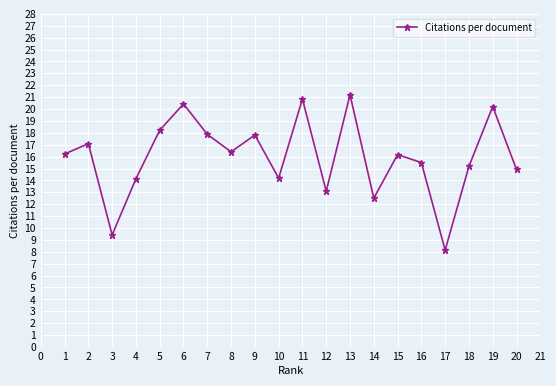

Where is the first local minimum?

3